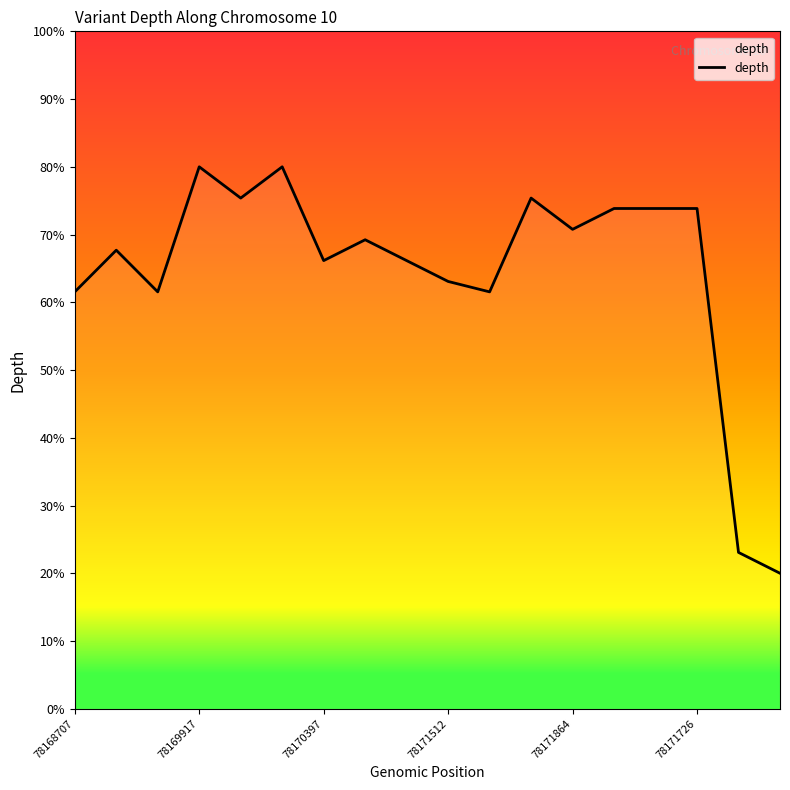

What is the difference between the maximum and second lowest values?

56.9